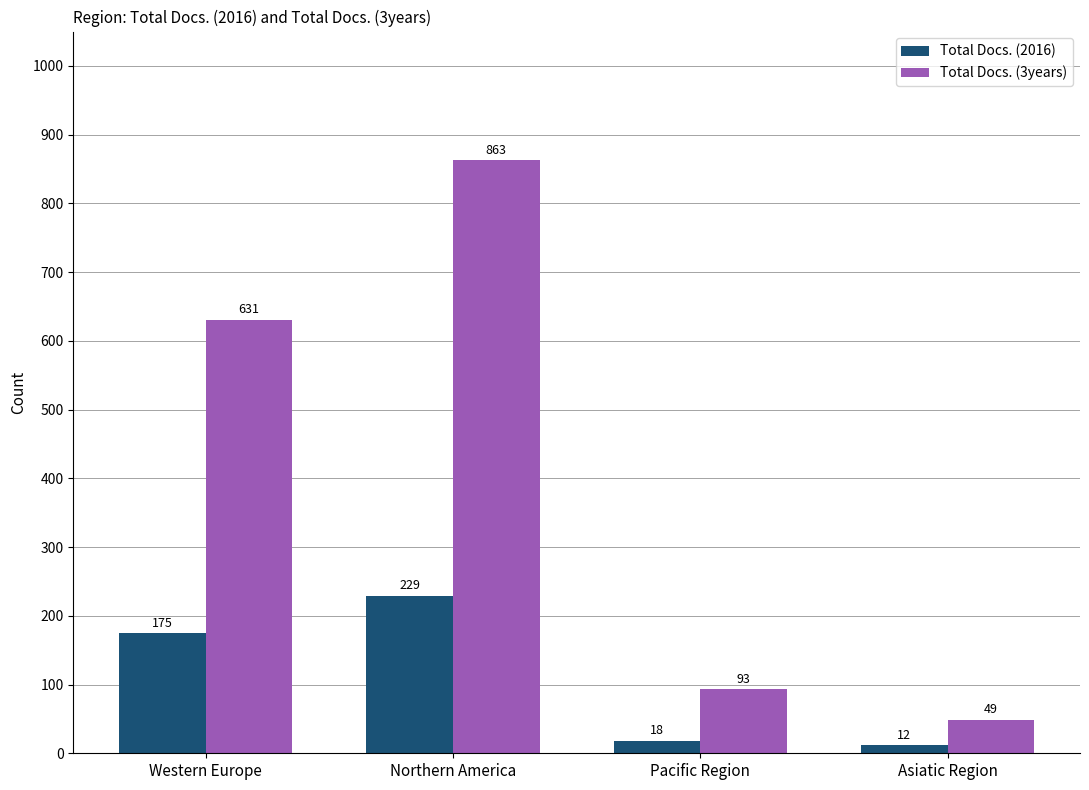

Rank the categories by Total Docs. (2016) value from highest to lowest.

Northern America, Western Europe, Pacific Region, Asiatic Region